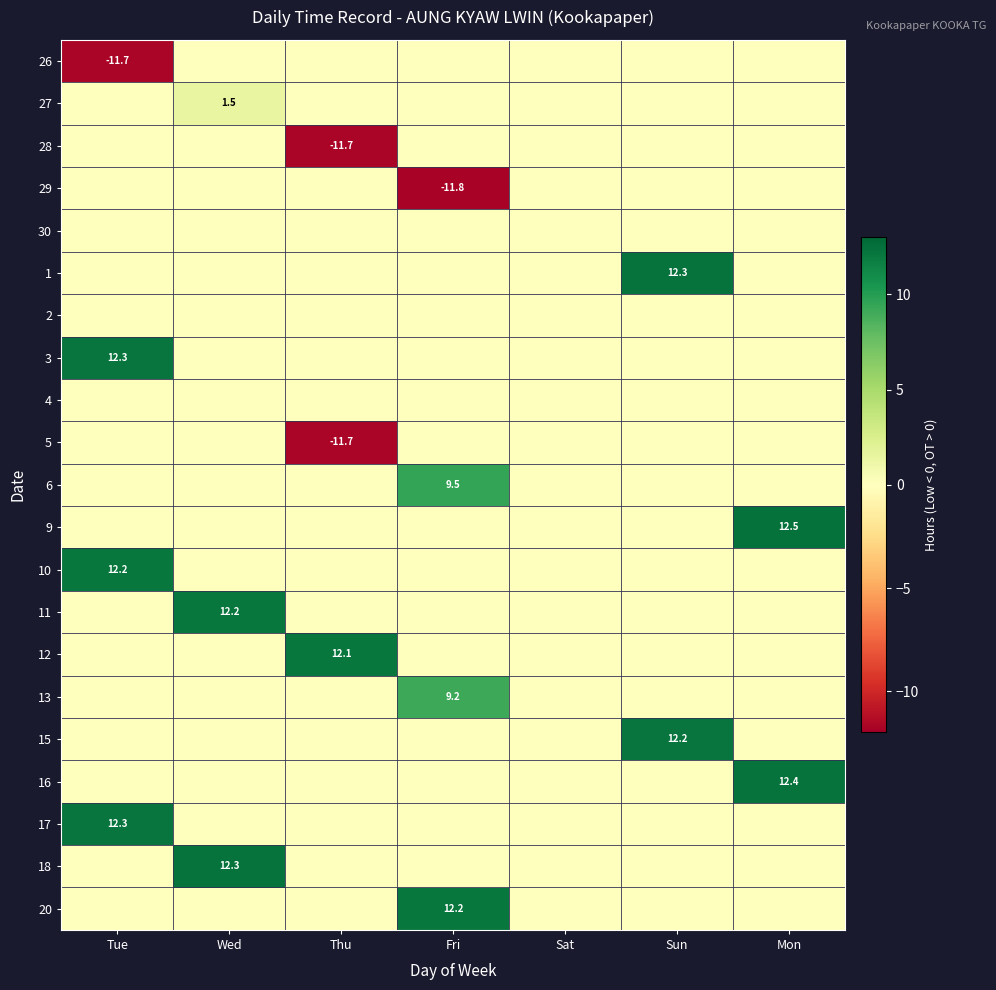

What is the difference between the highest and lowest values at Mon?

12.5